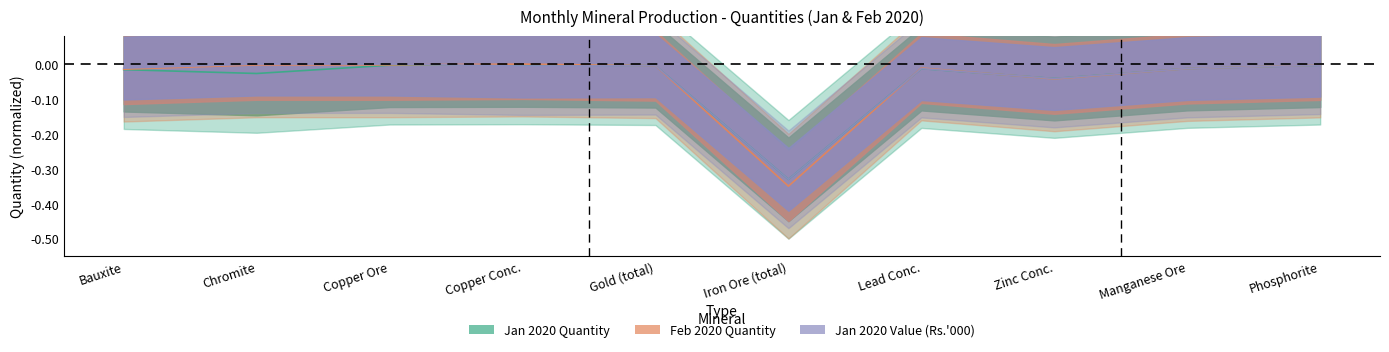

True or false: Feb 2020 Quantity has a value of -0.0 at Copper Ore.

True